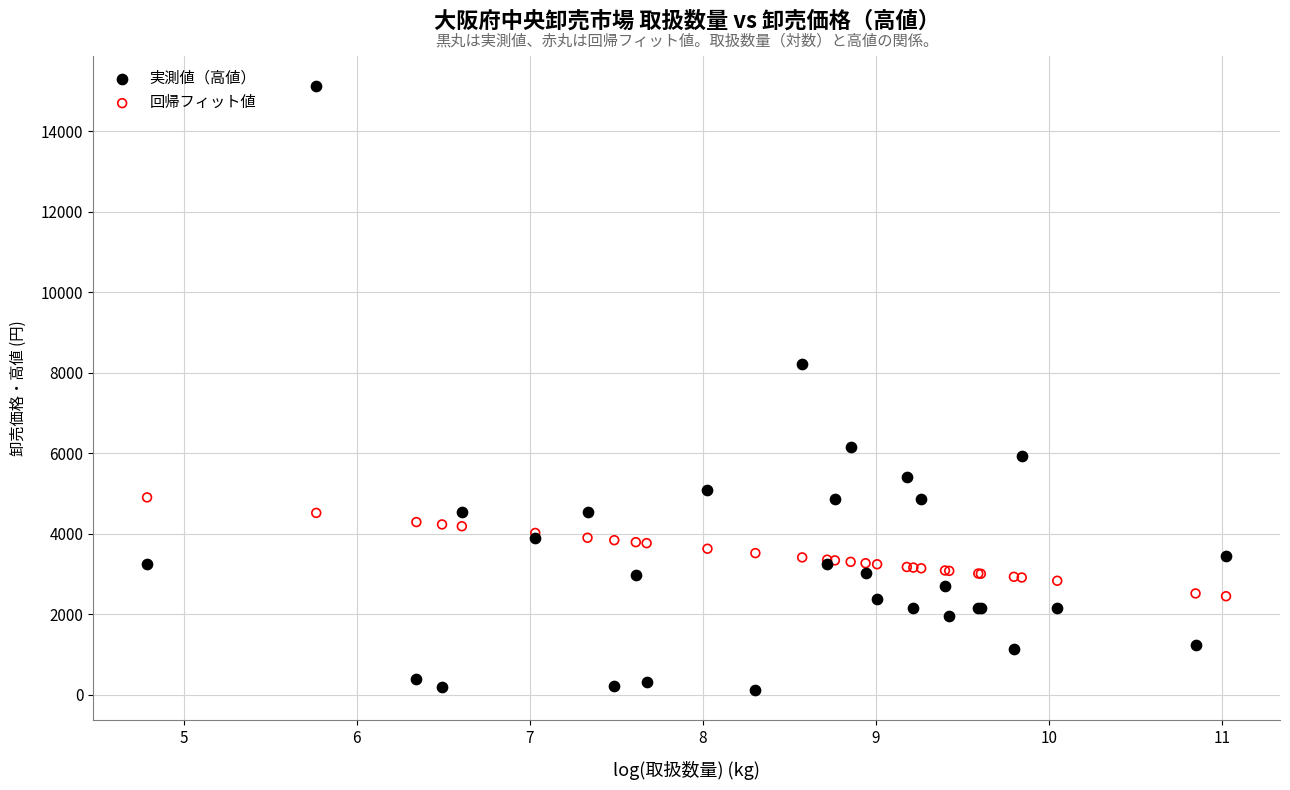

Across all series, what Y value is closest to 7616?

8208.0